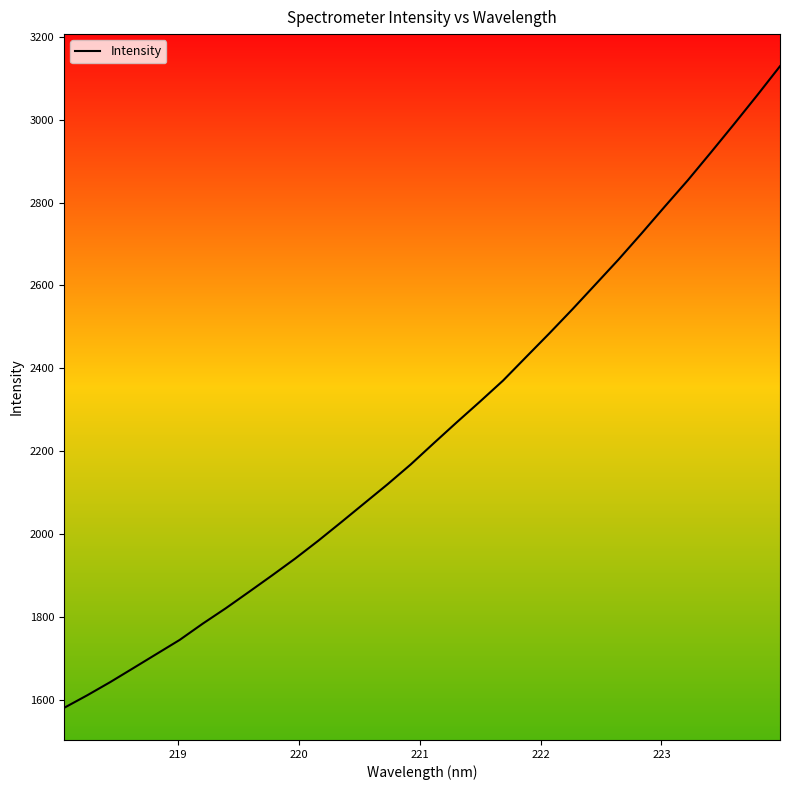

What is the difference between the maximum and minimum values?

1548.9